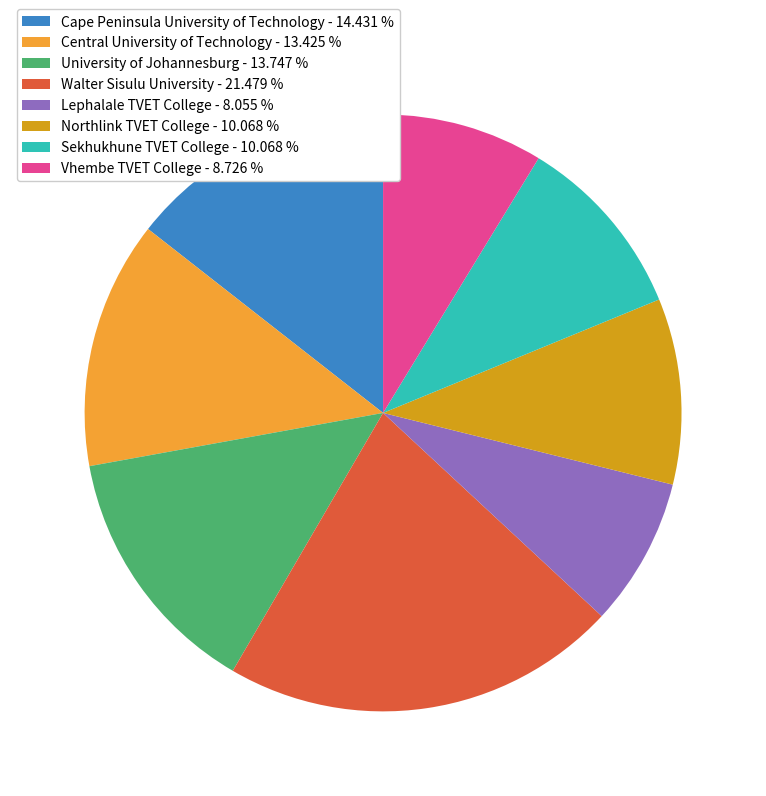

Count the number of slices in the pie.

8